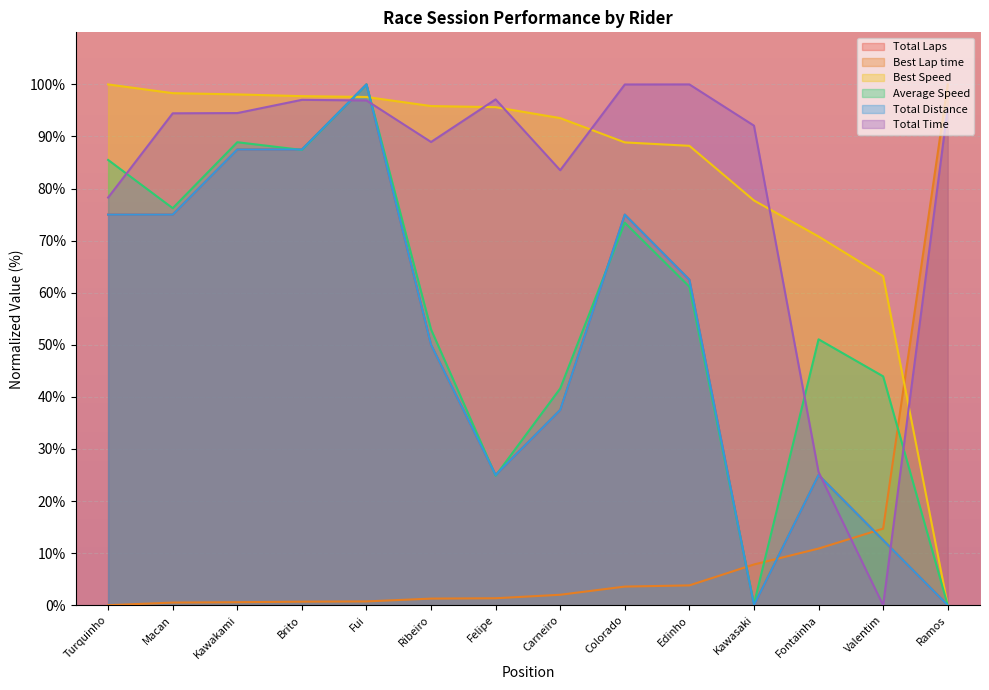

What are all the series names shown in the legend?

Total Laps, Best Lap time, Best Speed, Average Speed, Total Distance, Total Time